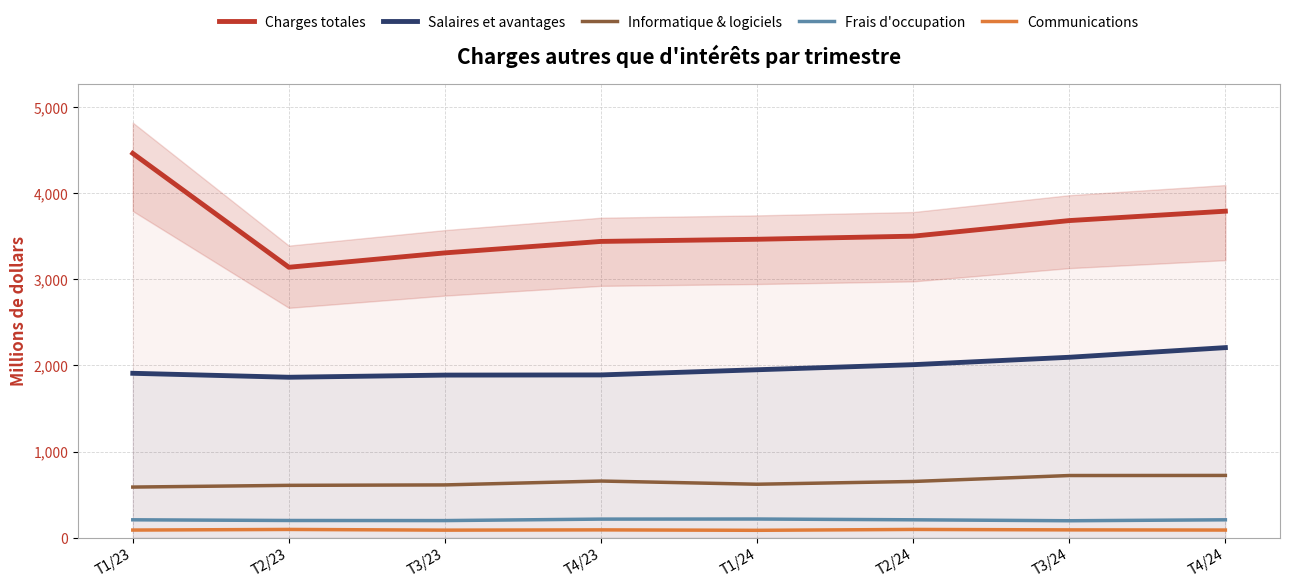

What is the label of the 7th point from the left?

T3/24